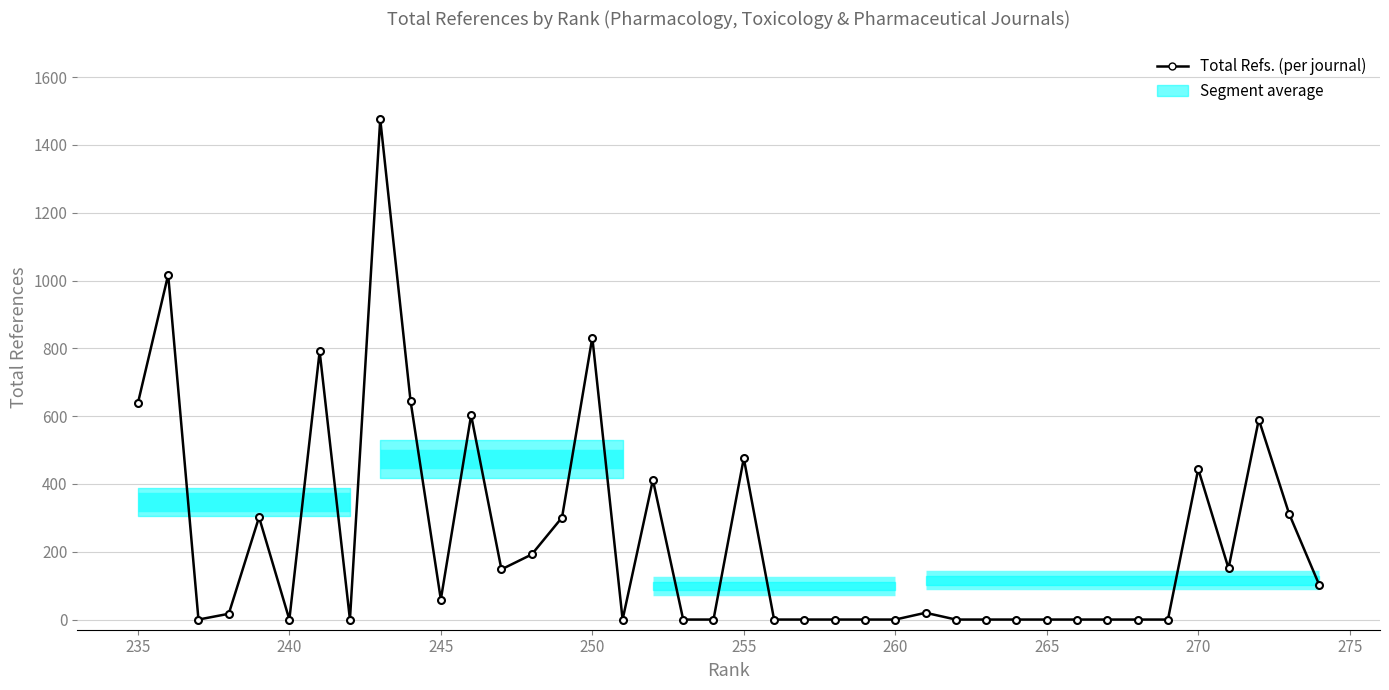

What is the difference between the maximum and minimum values?

1476